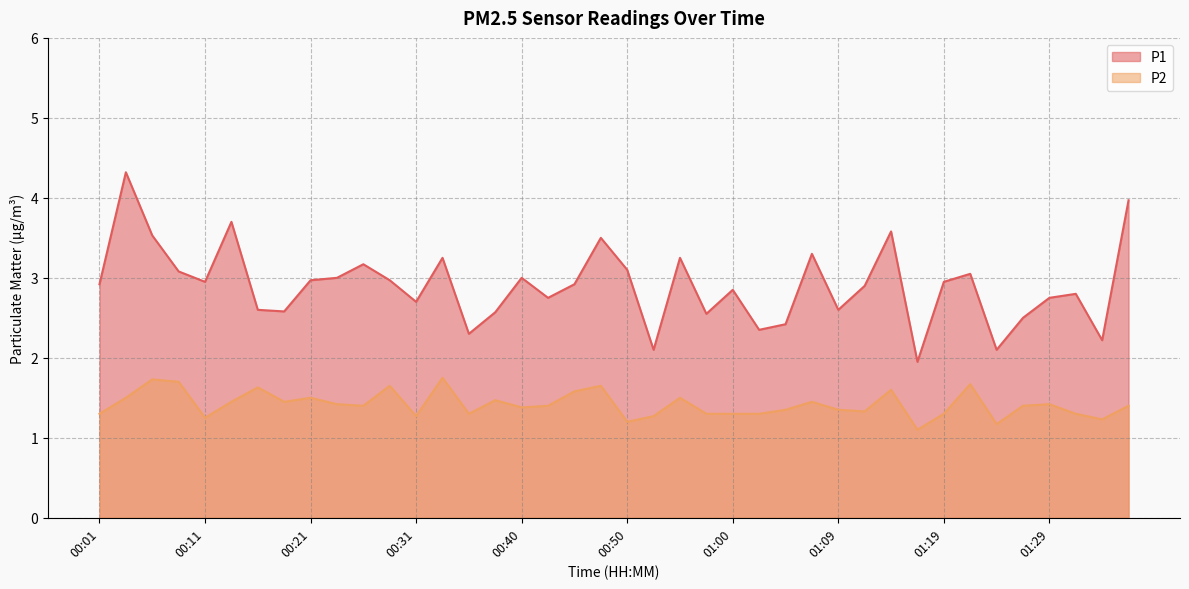

Where is P2 nearest to the value 1?

01:17